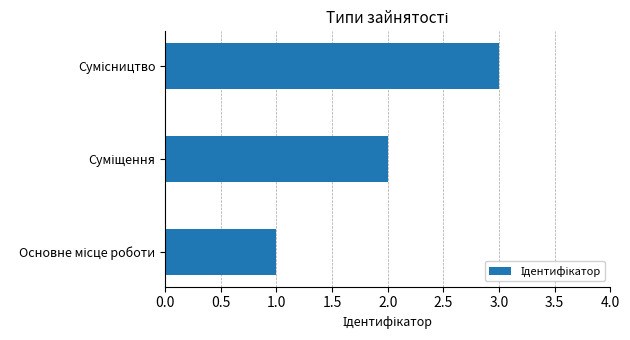

Count the values in the range 1 to 3.

3